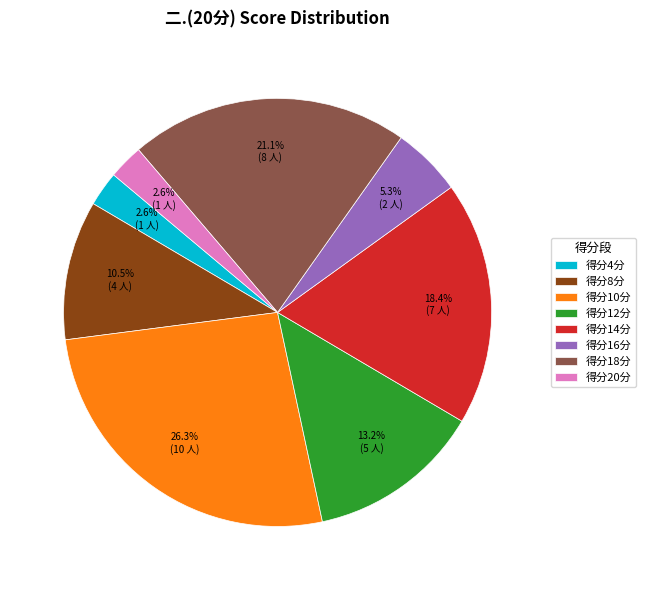

Does 得分16分 represent more than half of the total?

No